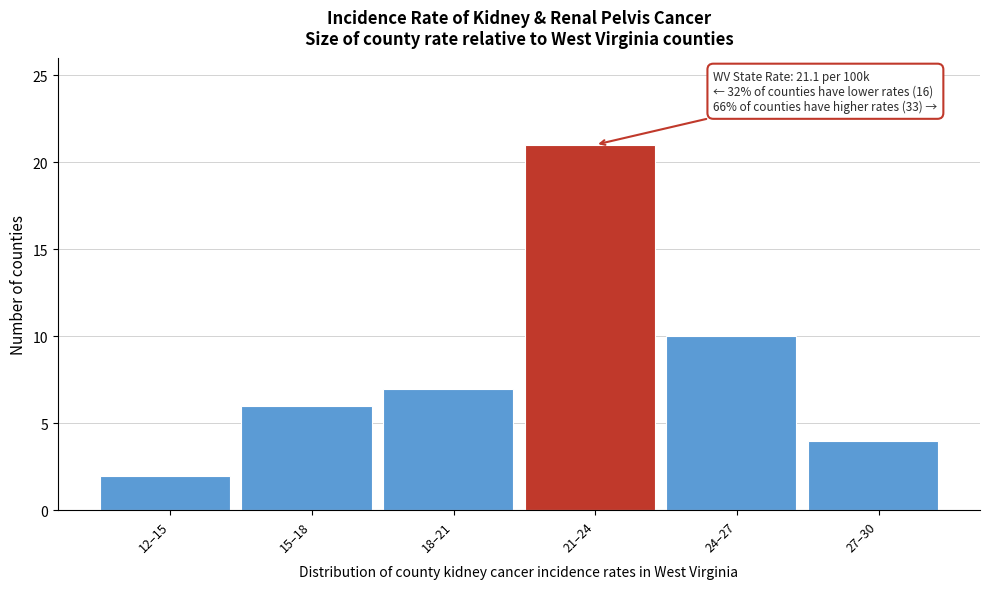

Reading left to right, what are all the values shown in this chart?

2	6	7	21	10	4